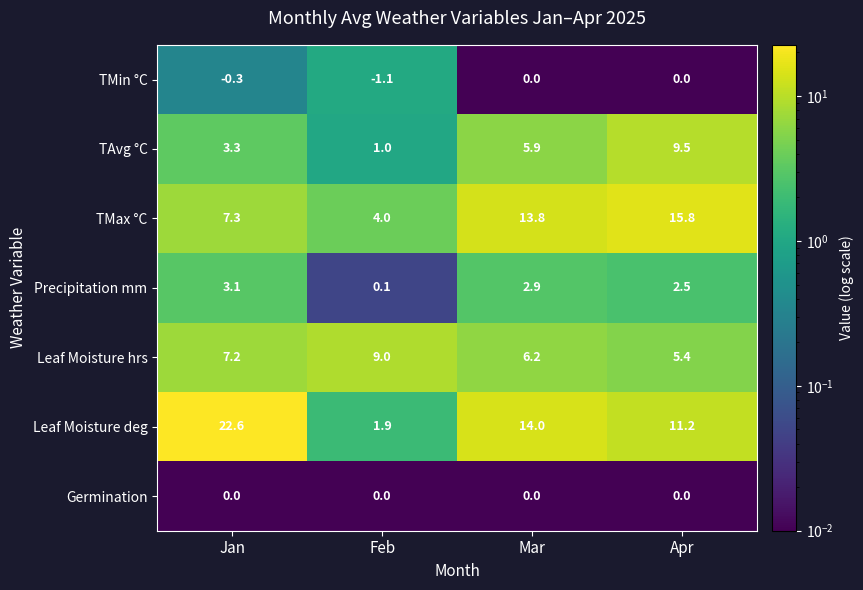

Reading left to right, extract all data points from this chart.

TMin °C: -0.3	-1.1	0.0	0.0
TAvg °C: 3.3	1.0	5.9	9.5
TMax °C: 7.3	4.0	13.8	15.8
Precipitation mm: 3.1	0.1	2.9	2.5
Leaf Moisture hrs: 7.2	9.0	6.2	5.4
Leaf Moisture deg: 22.6	1.9	14.0	11.2
Germination: 0.0	0.0	0.0	0.0